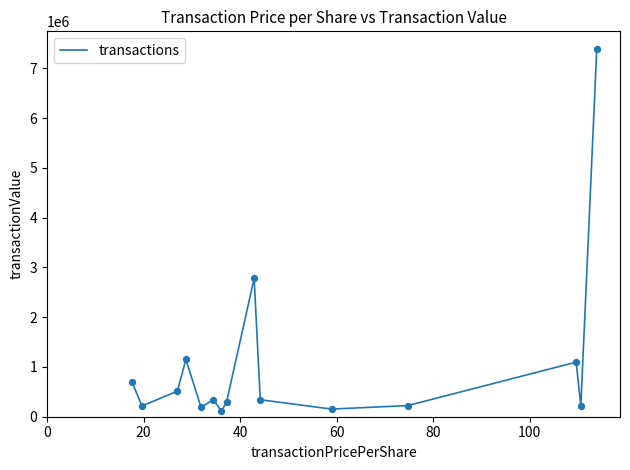

What is the difference between the maximum and minimum values?

7269255